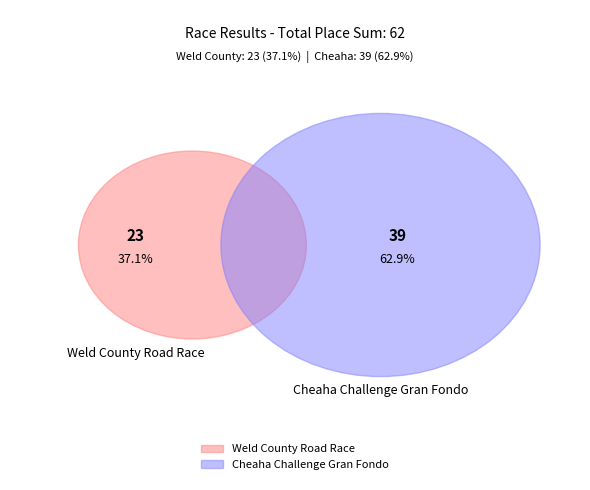

To the nearest percent, what percentage of the pie is Weld County Road Race?

37%